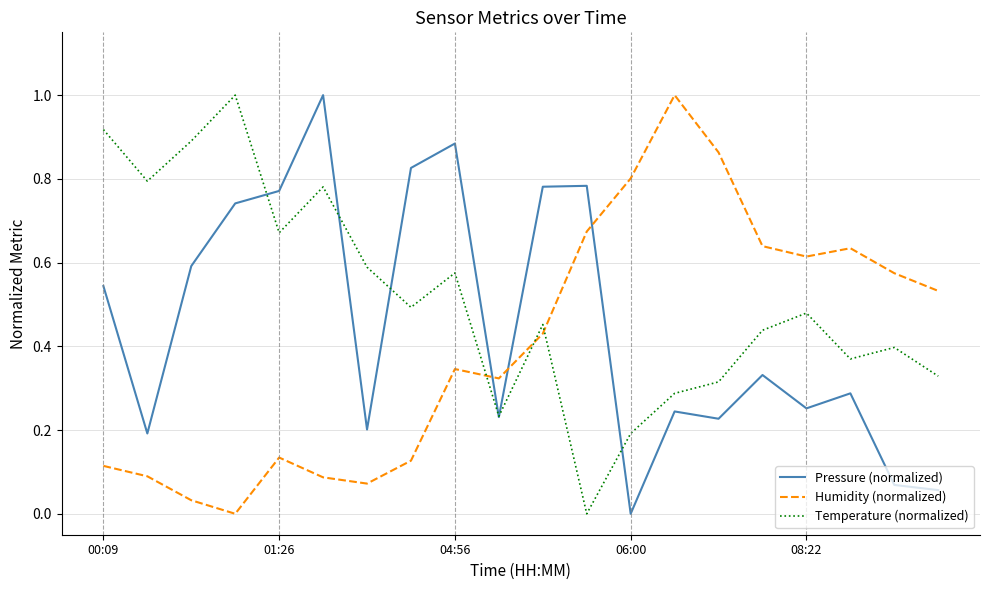

Which series has the largest total across all categories?

Temperature (normalized)